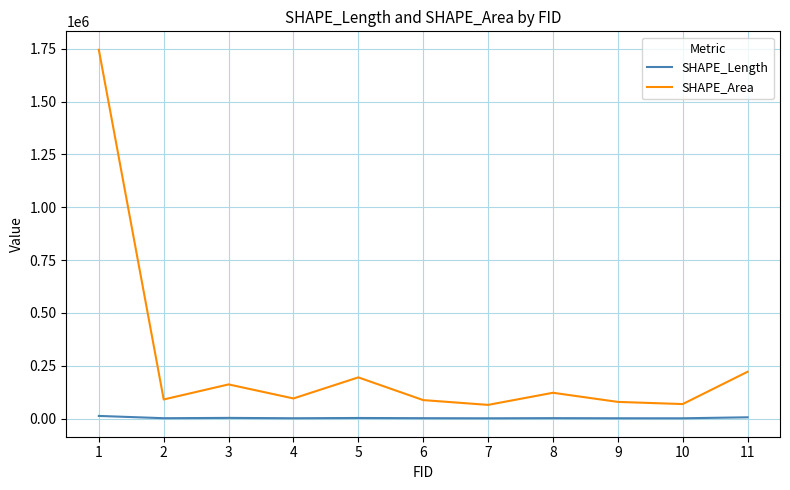

What is the difference between the maximum and minimum values in the SHAPE_Area series?

1680605.2